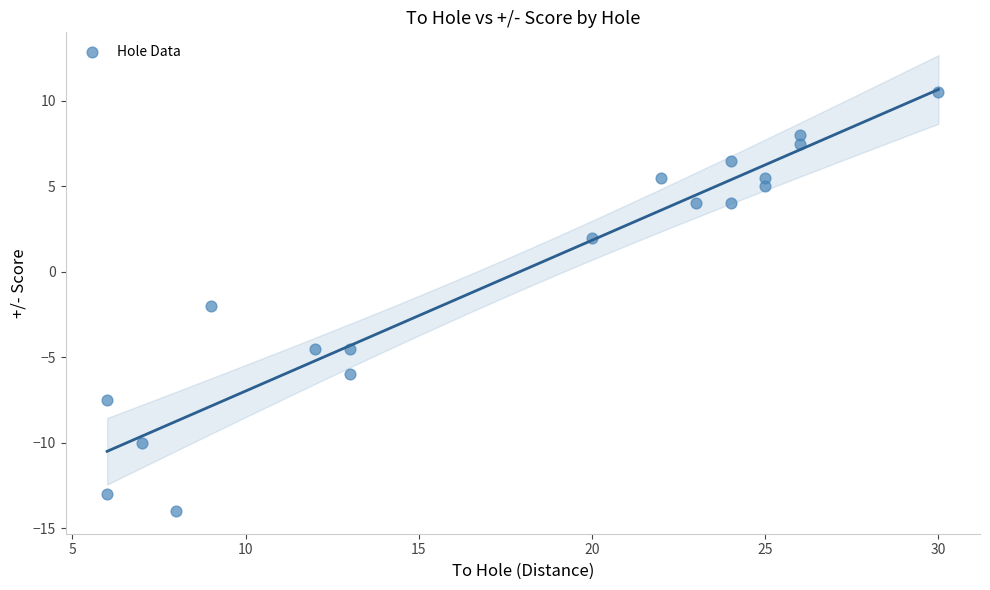

What Y value in the scatter plot is closest to -1?

-2.0